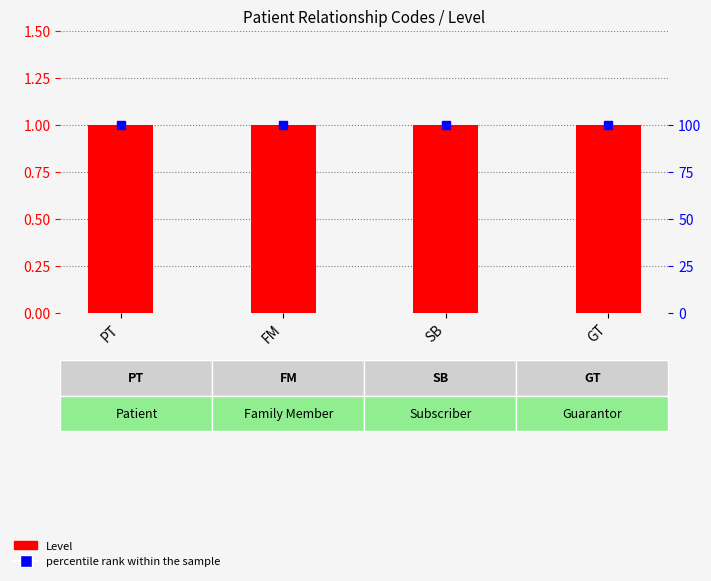

Reading left to right, transcribe all the data shown in this chart.

Level: 1	1	1	1
percentile rank within the sample: 100	100	100	100